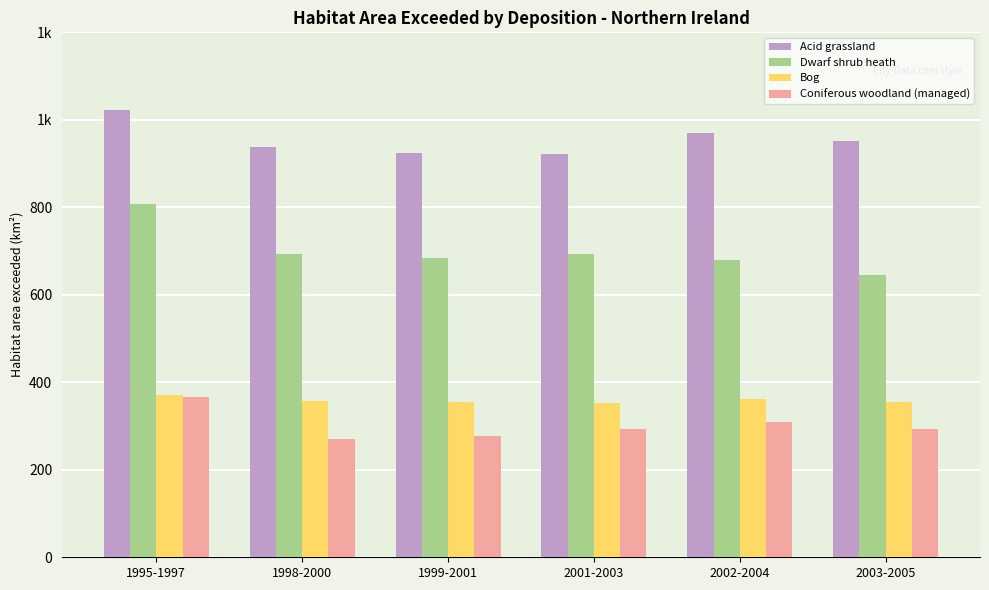

Rank the categories by Acid grassland value from highest to lowest.

1995-1997, 2002-2004, 2003-2005, 1998-2000, 1999-2001, 2001-2003